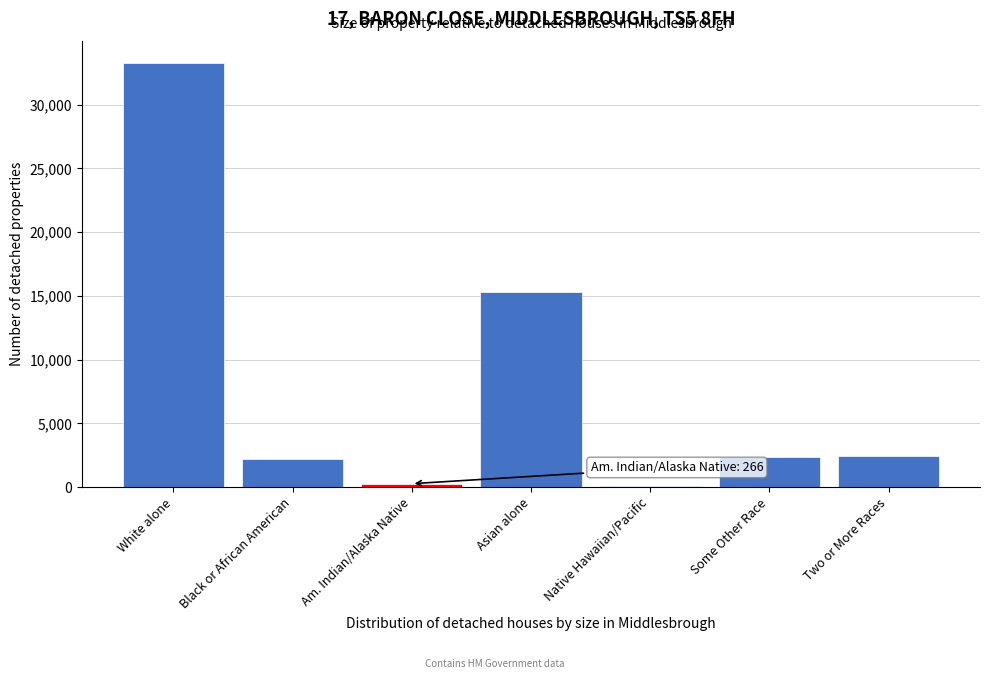

What is the sum of all values?

55984